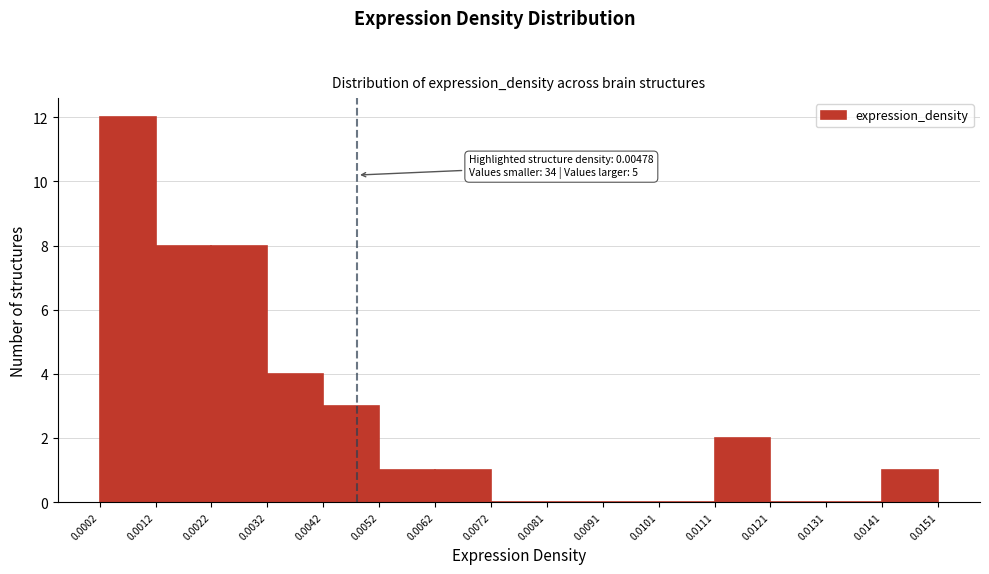

Which range on the x-axis has the tallest bar?

0.0002 to 0.0012